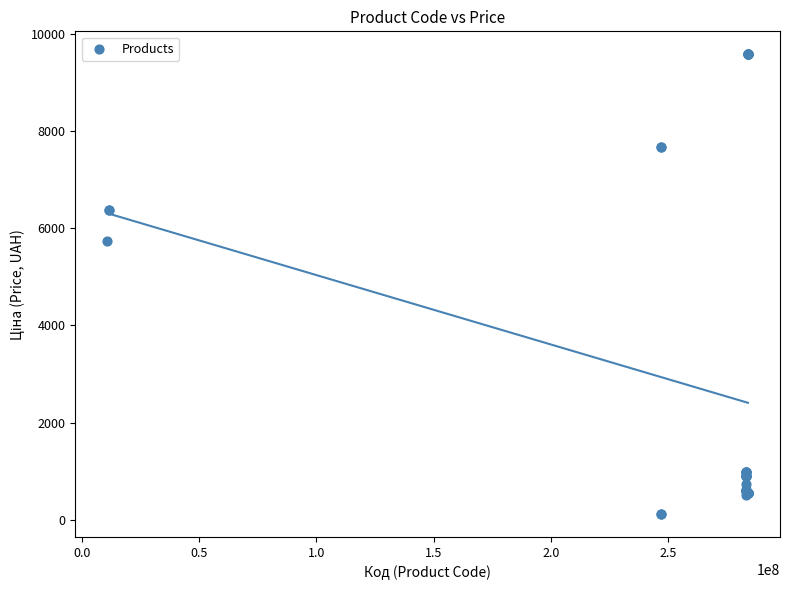

What Y value in the scatter plot is closest to 4850?

5736.9